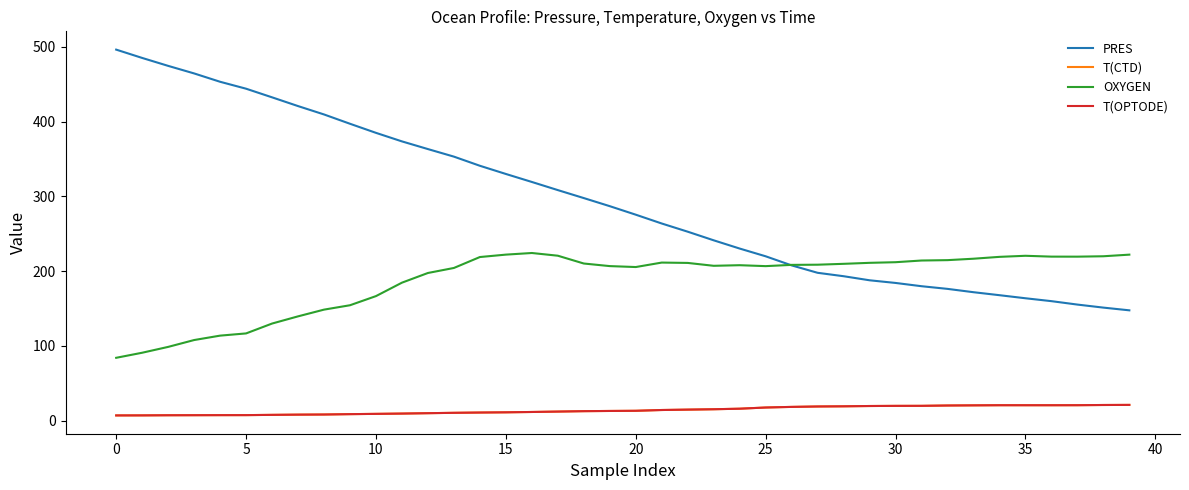

Which series has the widest spread of values?

PRES